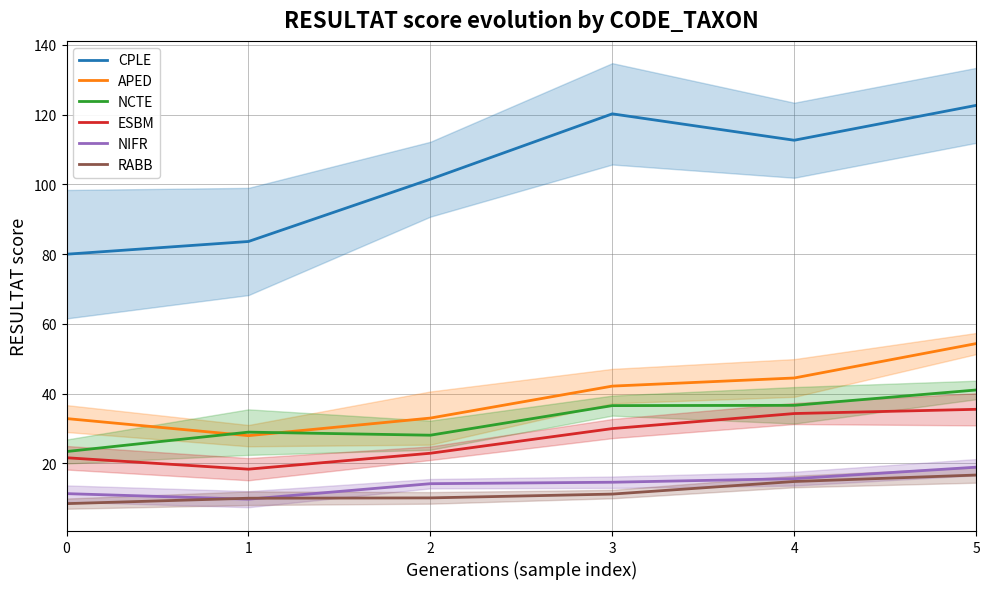

In NIFR, how many points are lower than both neighbors (excluding endpoints)?

1